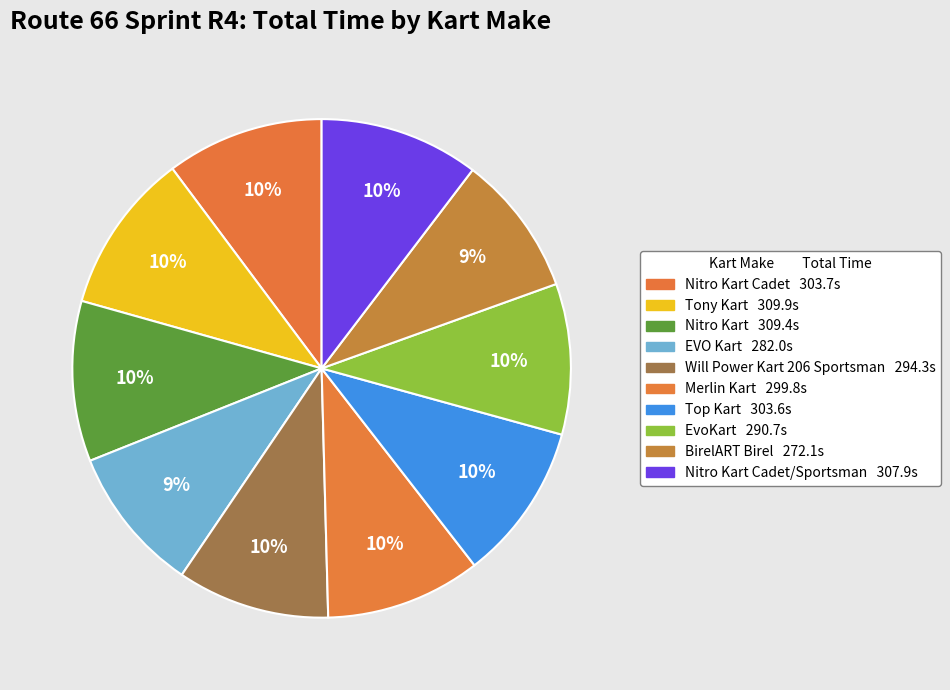

Which slice is the smallest?

BirelART Birel